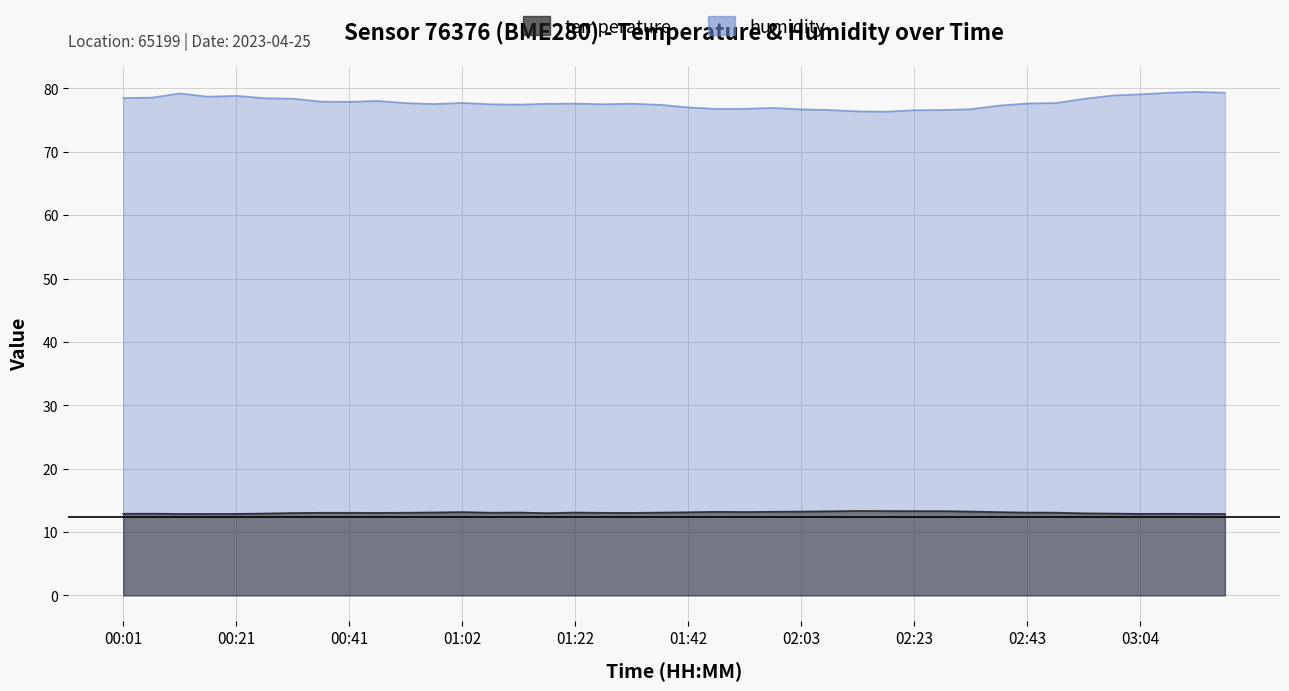

How many data points does each series have?

40